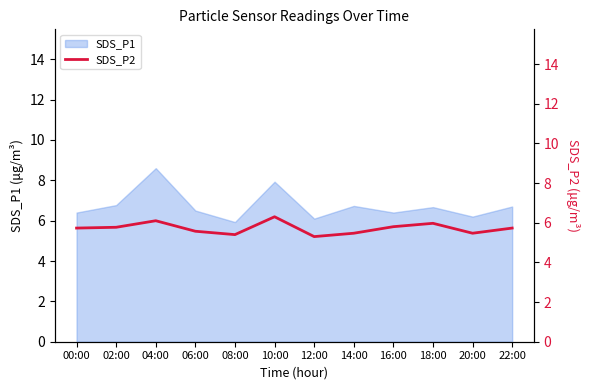

Which category has the highest value in the SDS_P1 series?

04:00